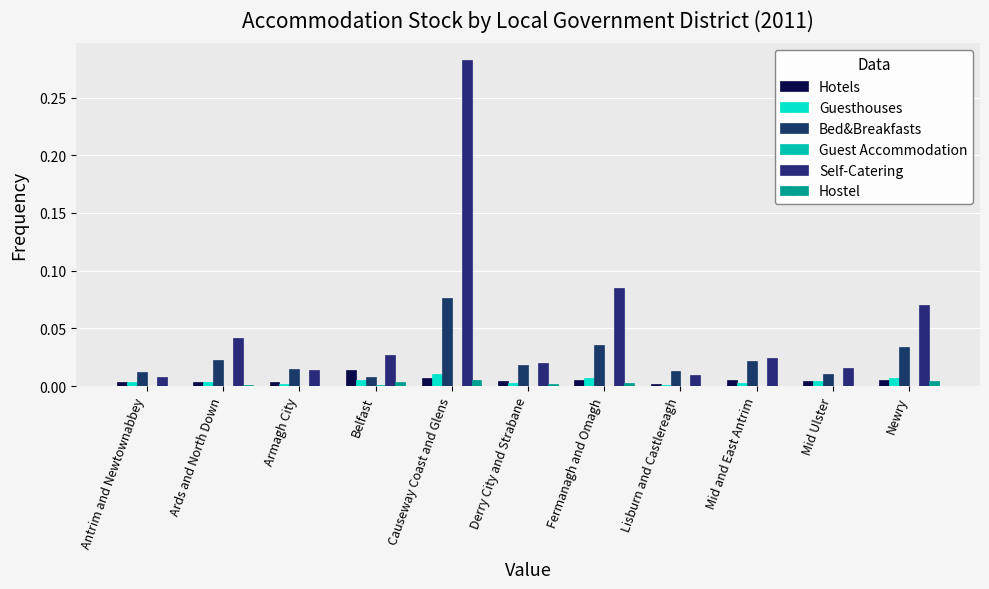

Which series has the widest spread of values?

Self-Catering